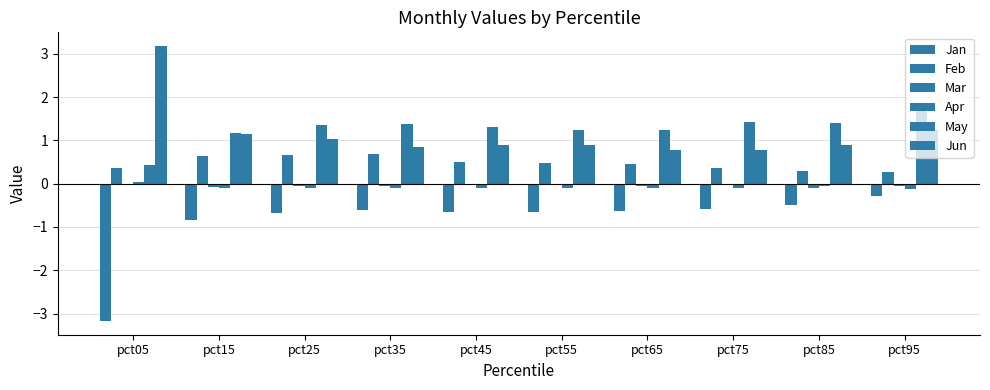

Does the chart contain stacked bars?

No